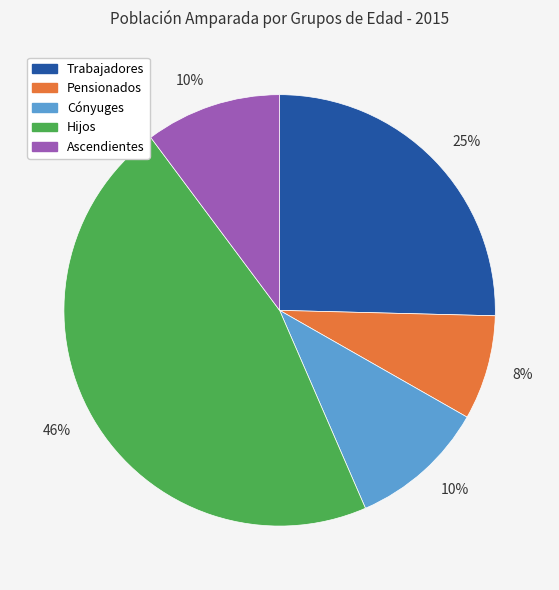

To the nearest percent, what is the difference between the largest and smallest slice percentages?

38%